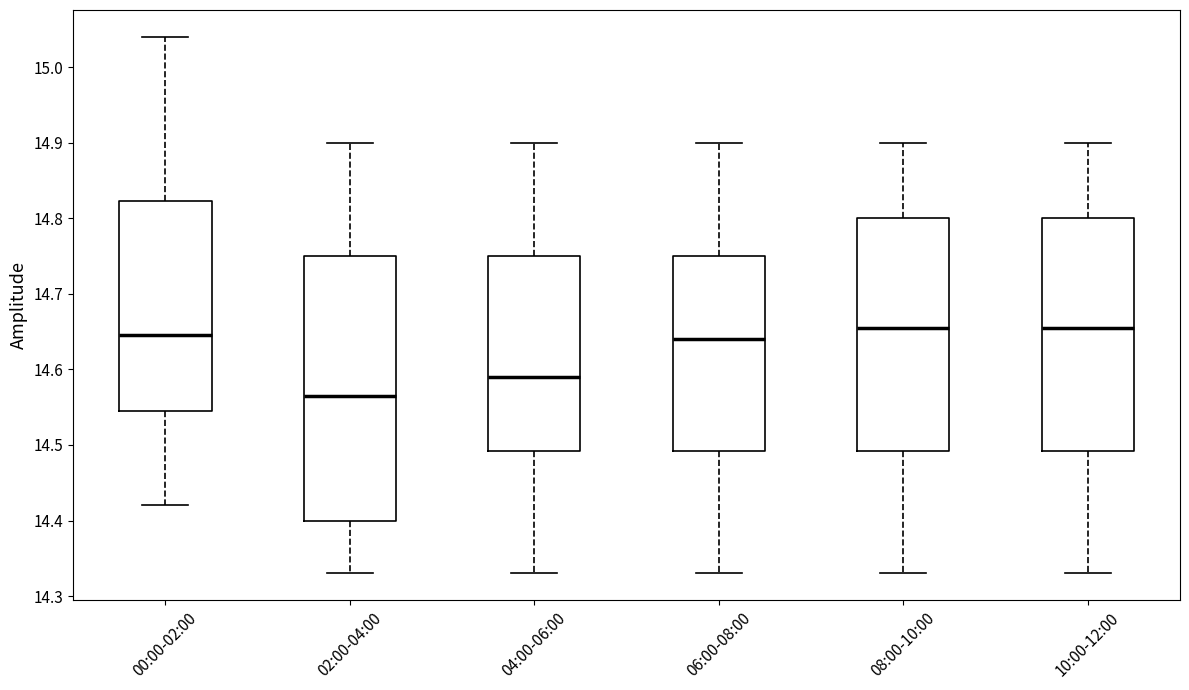

Which box is the tallest, from its lower edge to its upper edge?

02:00-04:00